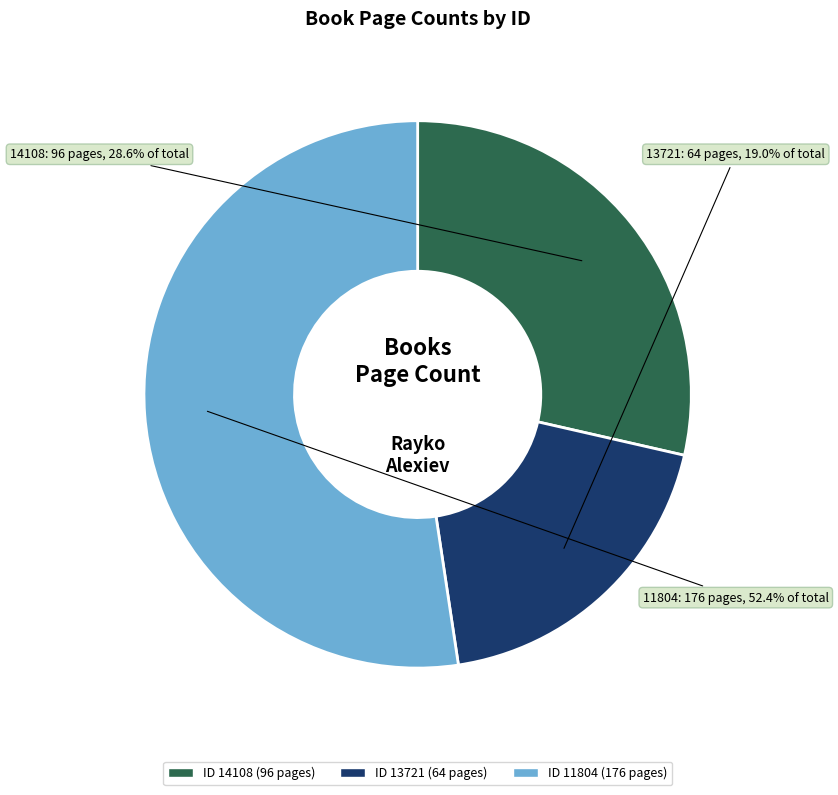

How many slices are in this pie chart?

3